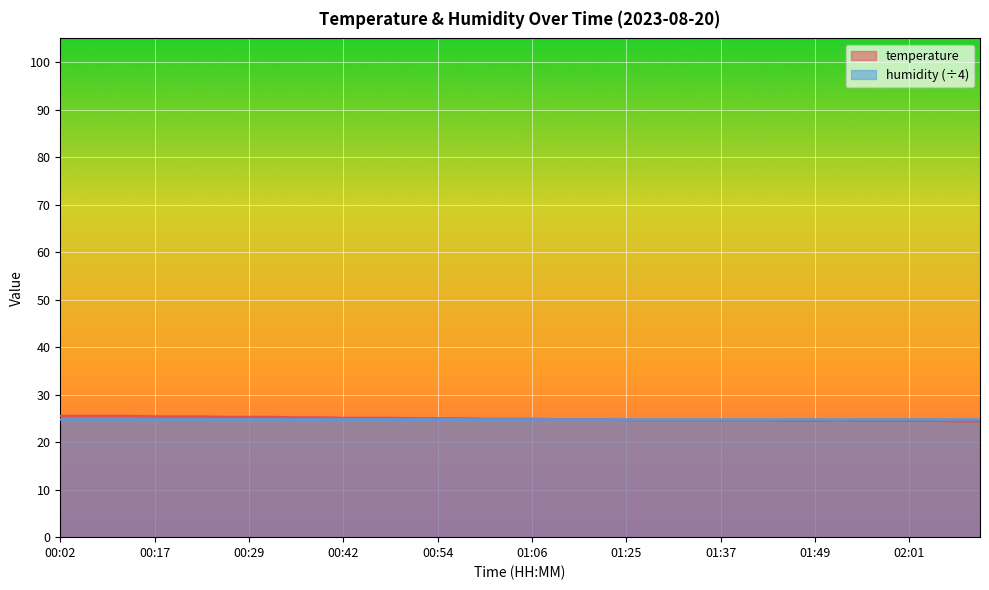

What is the change in value from 01:52 to 02:07?

-0.2